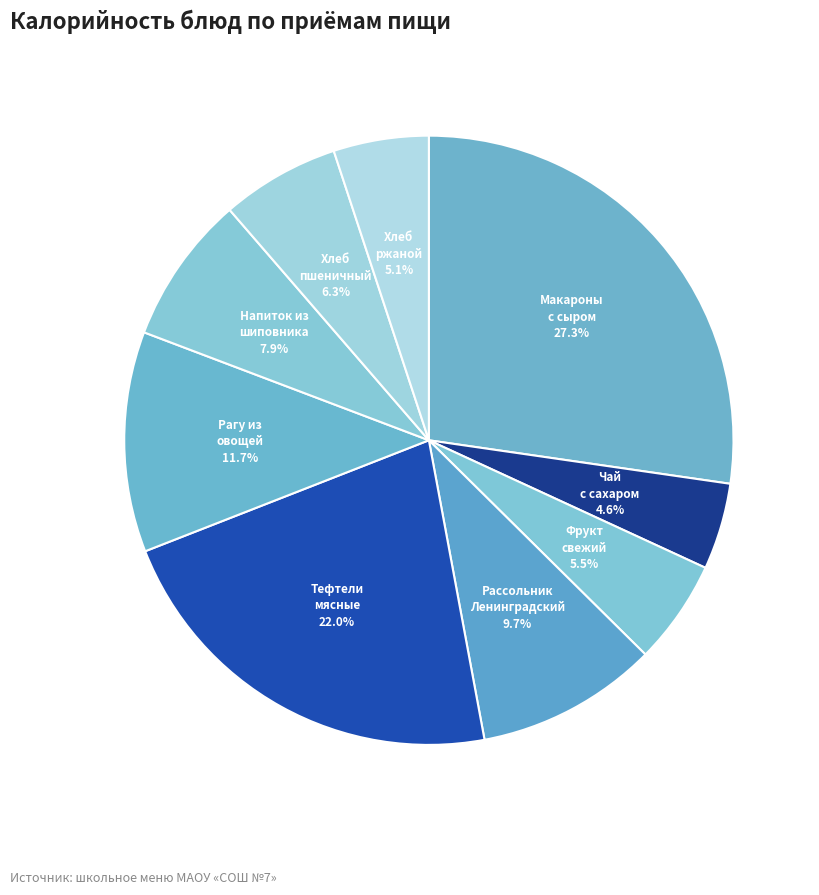

Is the sum of Рагу из овощей and Тефтели мясные greater than half?

No